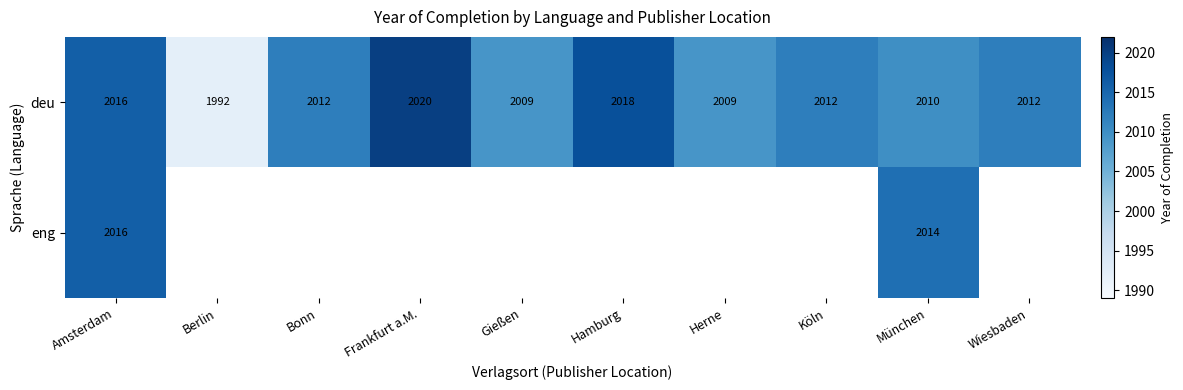

What is the average value of the deu series?

2011